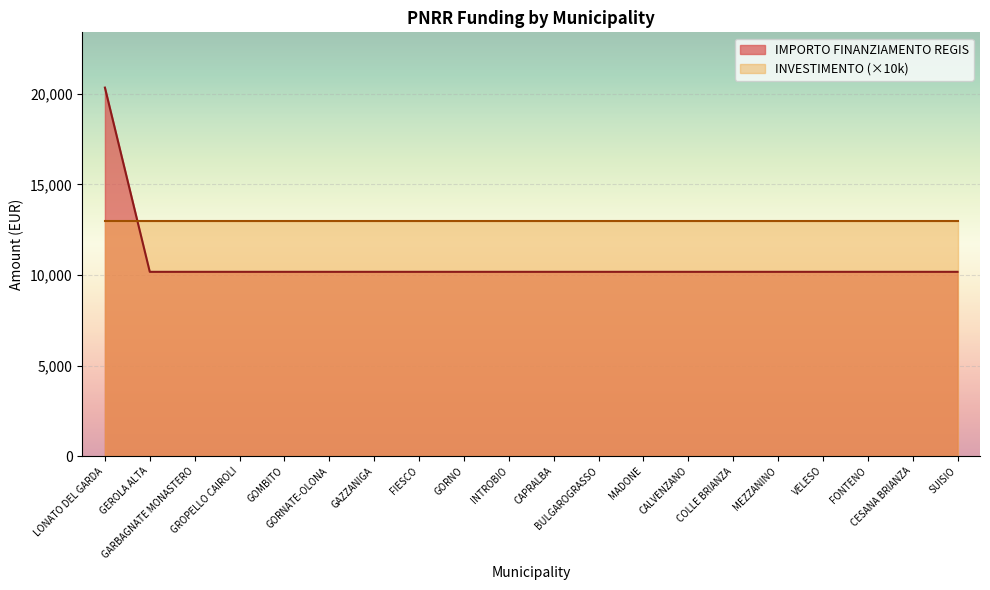

Reading left to right, list all the values displayed in this chart.

LONATO DEL GARDA=20344	GEROLA ALTA=10172	GARBAGNATE MONASTERO=10172	GROPELLO CAIROLI=10172	GOMBITO=10172	GORNATE-OLONA=10172	GAZZANIGA=10172	FIESCO=10172	GORNO=10172	INTROBIO=10172	CAPRALBA=10172	BULGAROGRASSO=10172	MADONE=10172	CALVENZANO=10172	COLLE BRIANZA=10172	MEZZANINO=10172	VELESO=10172	FONTENO=10172	CESANA BRIANZA=10172	SUISIO=10172